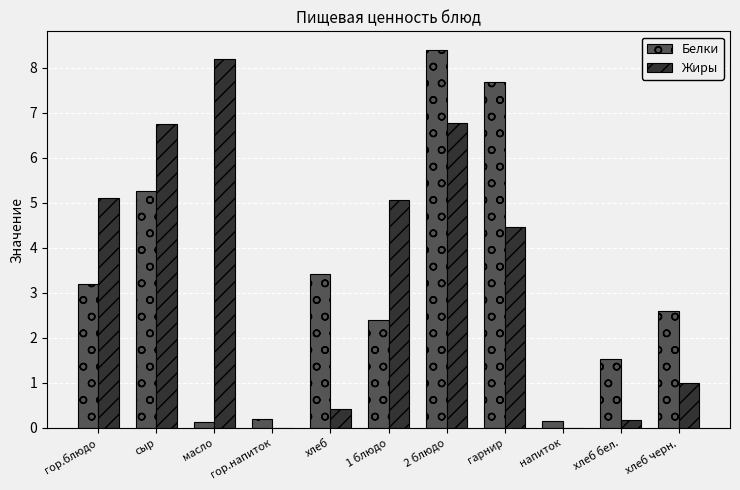

Which series changed the most between гор.напиток and хлеб бел.?

Белки